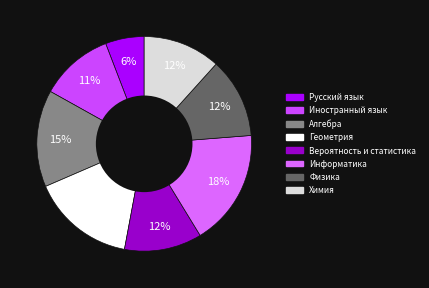

What is the smallest slice in the pie chart?

Русский язык